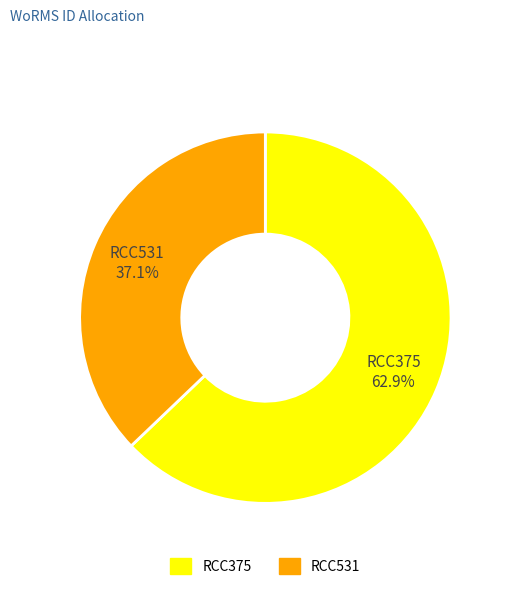

Is RCC531 the majority of the pie?

No